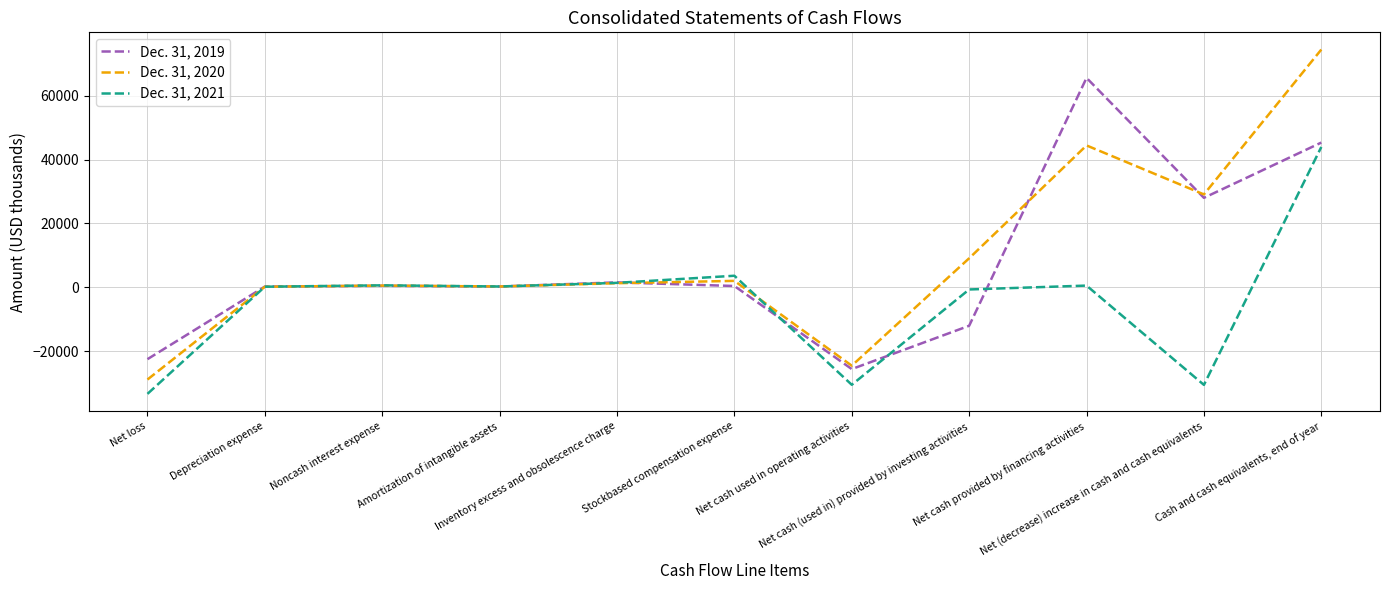

Which series changed the most between Inventory excess and obsolescence charge and Net cash provided by financing activities?

Dec. 31, 2019